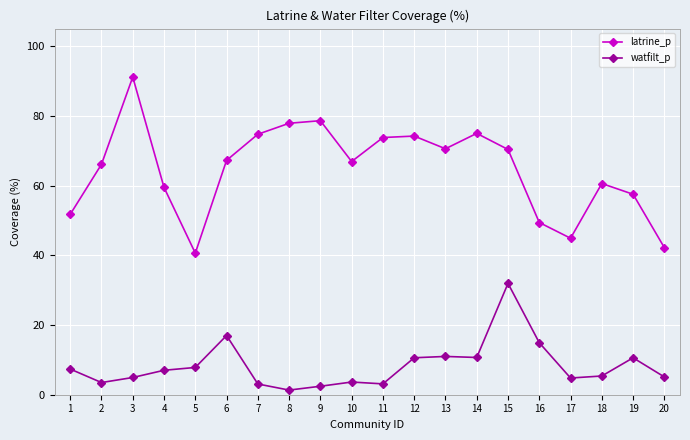

At how many categories does at least one series exceed 55?

15